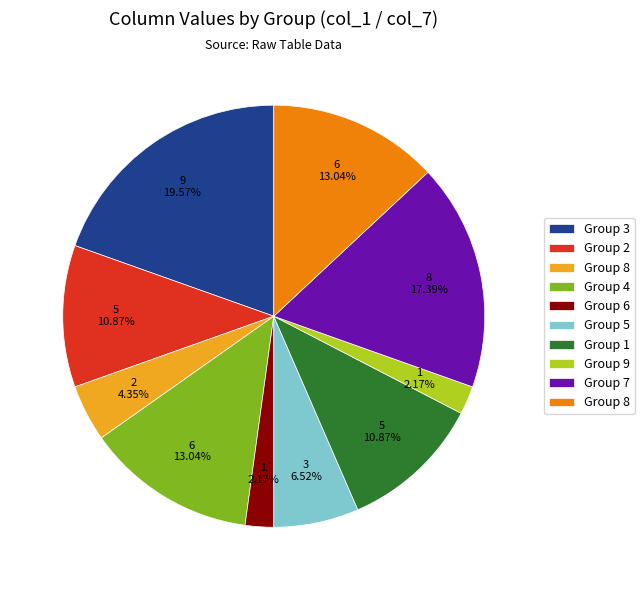

To the nearest percent, what is the difference between the largest and smallest slice percentages?

17%